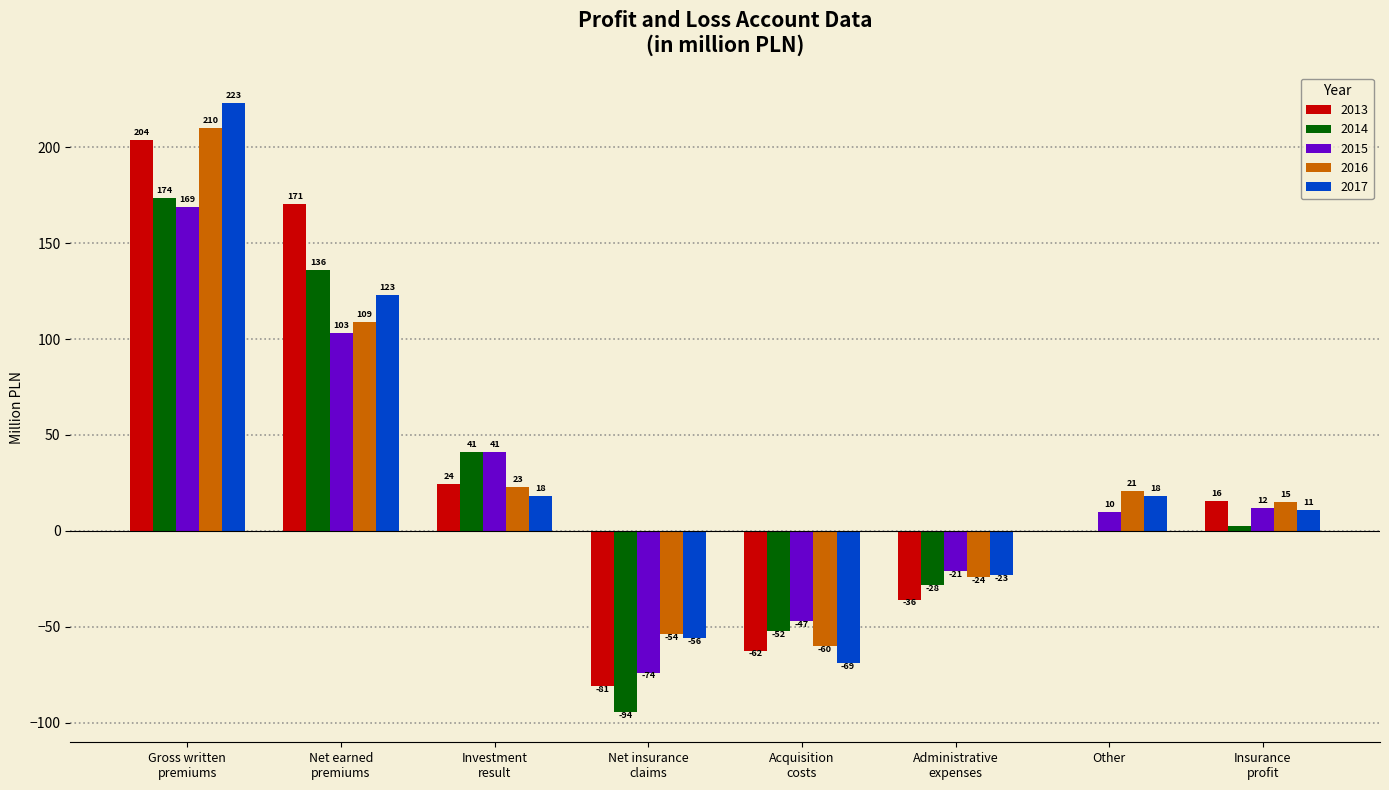

Which series has the largest total across all categories?

2017